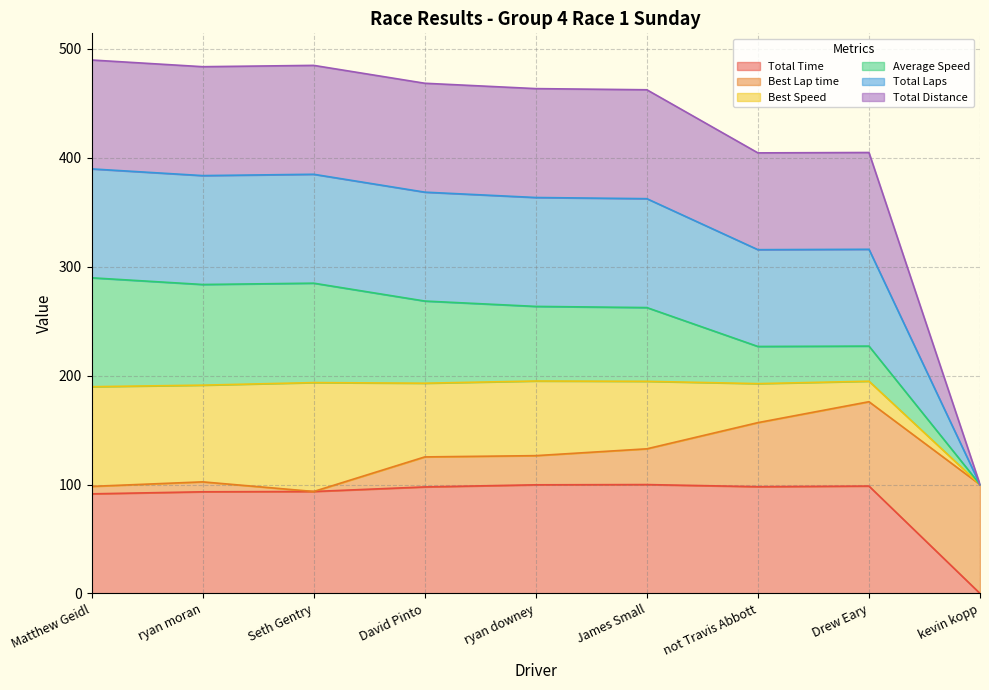

True or false: Total Distance and Total Laps intersect in this chart.

False